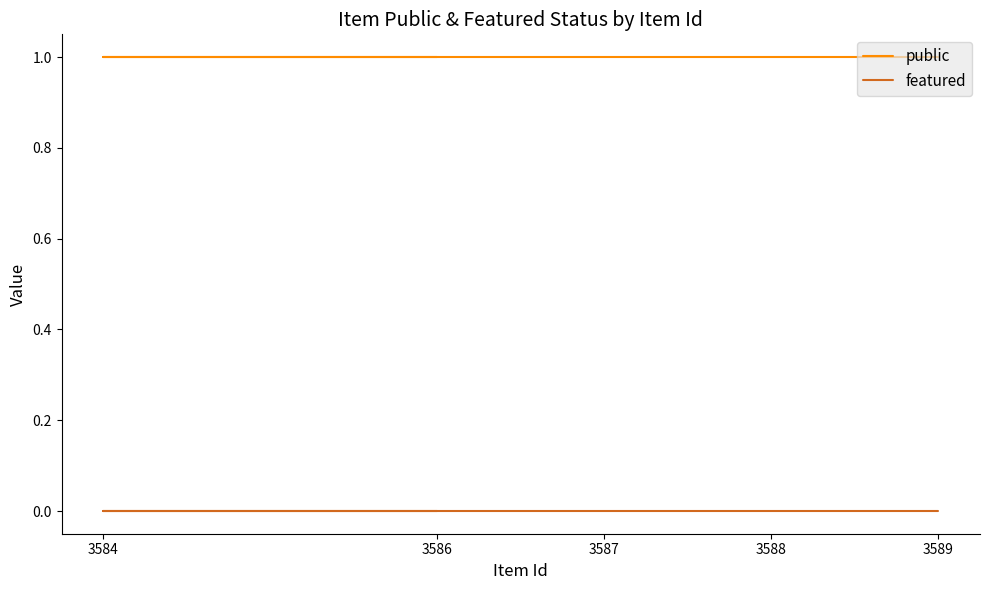

What are all the series names shown in the legend?

public, featured